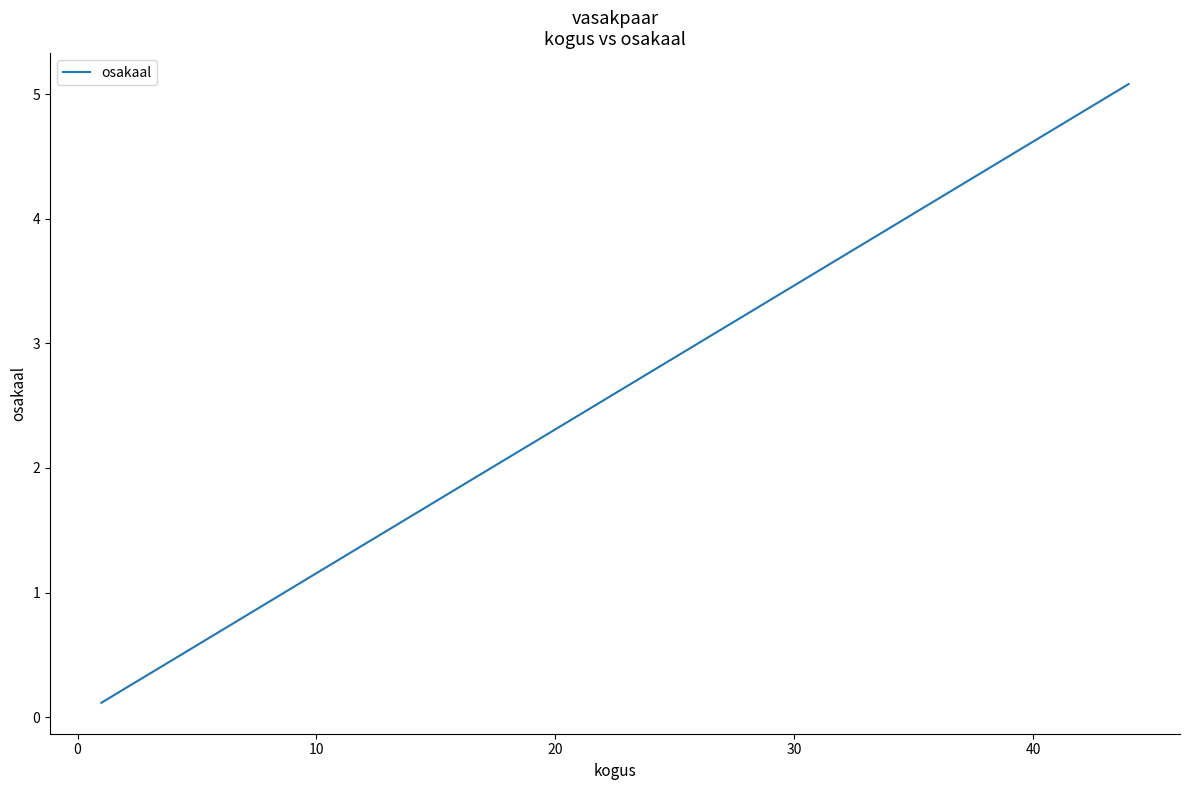

Is this an area chart (filled region under the line)?

No